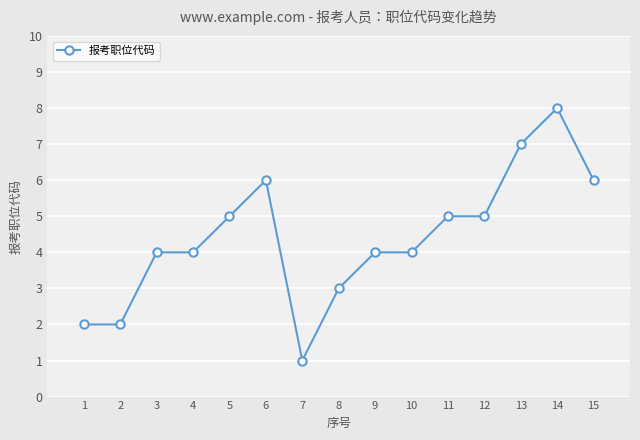

How many lines are shown in the chart?

1